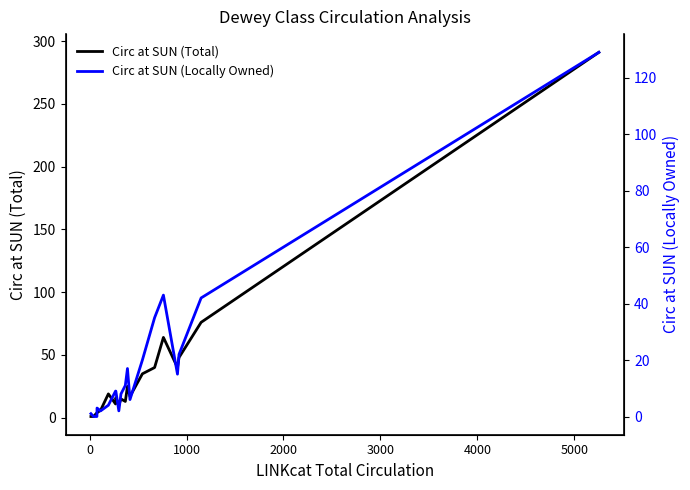

What are all the series names shown in the legend?

Circ at SUN (Total), Circ at SUN (Locally Owned)